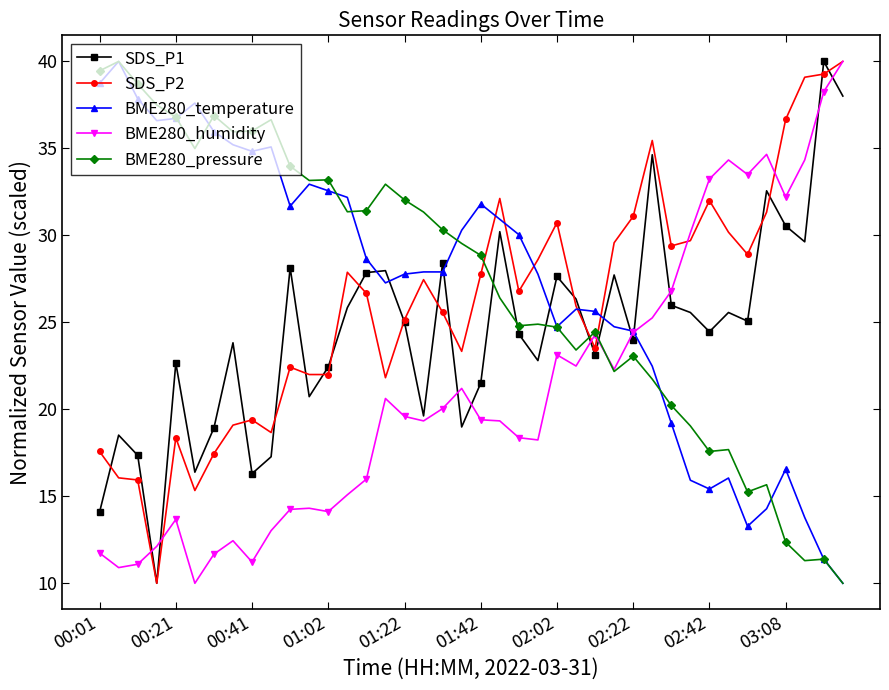

After their last crossing, which series has the higher values: BME280_pressure or SDS_P2?

SDS_P2